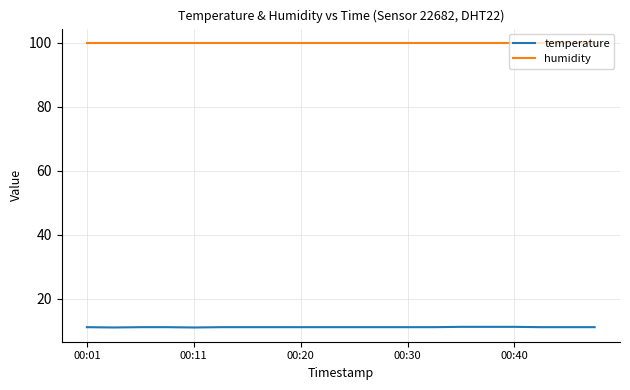

True or false: temperature and humidity intersect in this chart.

False